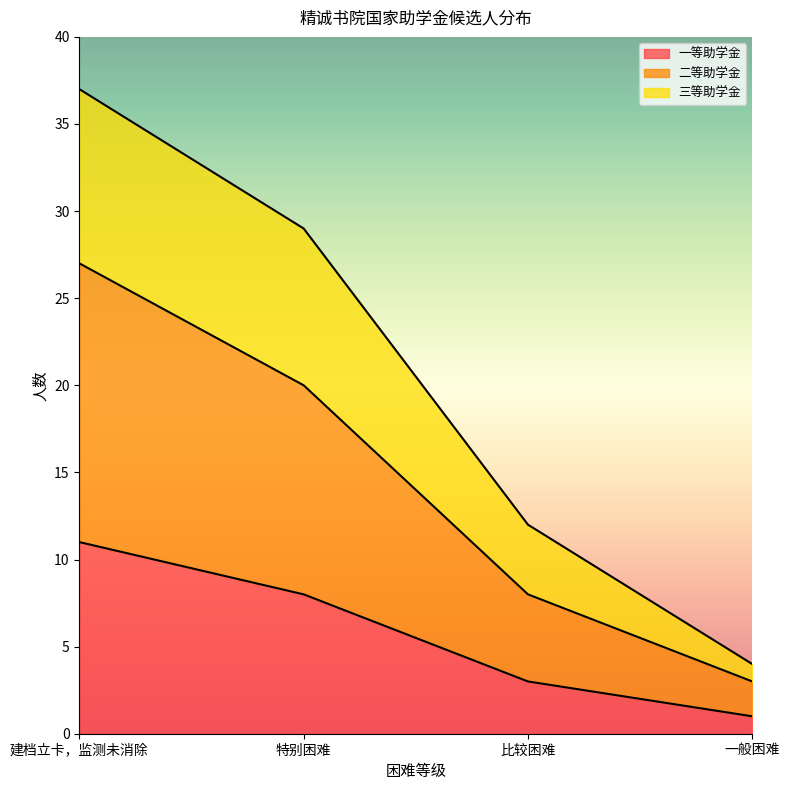

Count the 三等助学金 values in the range 12 to 37.

3